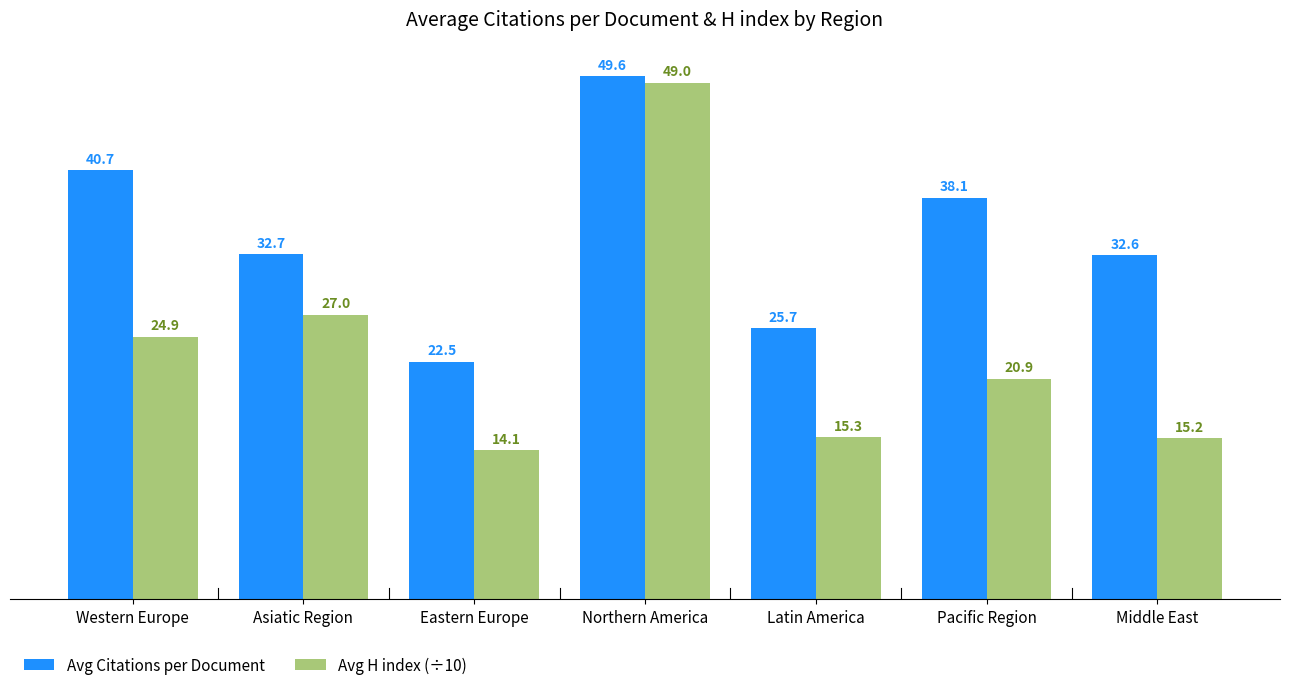

What is the sum of all Avg H index (÷10) values?

166.5